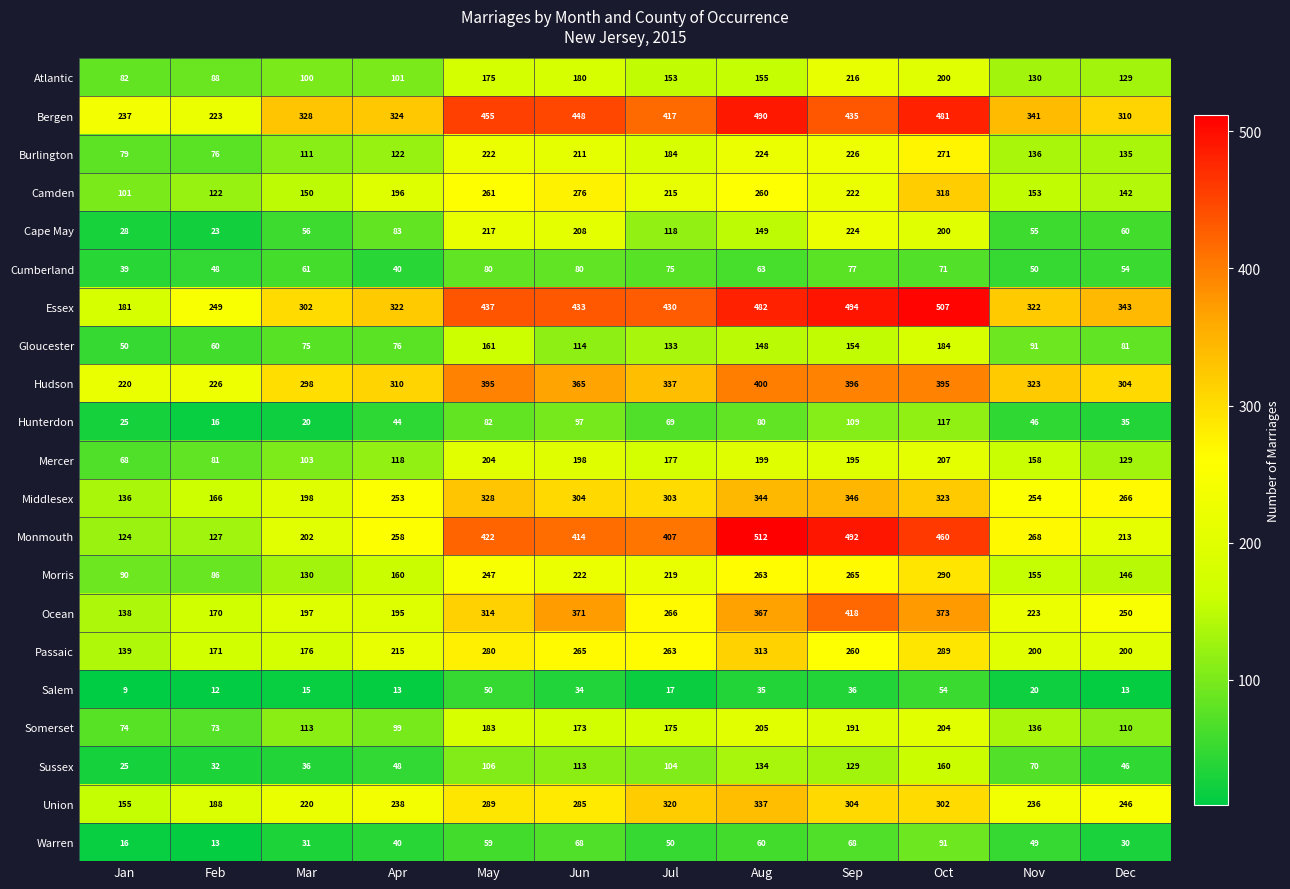

Rank the series by their maximum value, from lowest to highest.

Salem, Cumberland, Warren, Hunterdon, Sussex, Gloucester, Somerset, Mercer, Atlantic, Cape May, Burlington, Morris, Passaic, Camden, Union, Middlesex, Hudson, Ocean, Bergen, Essex, Monmouth